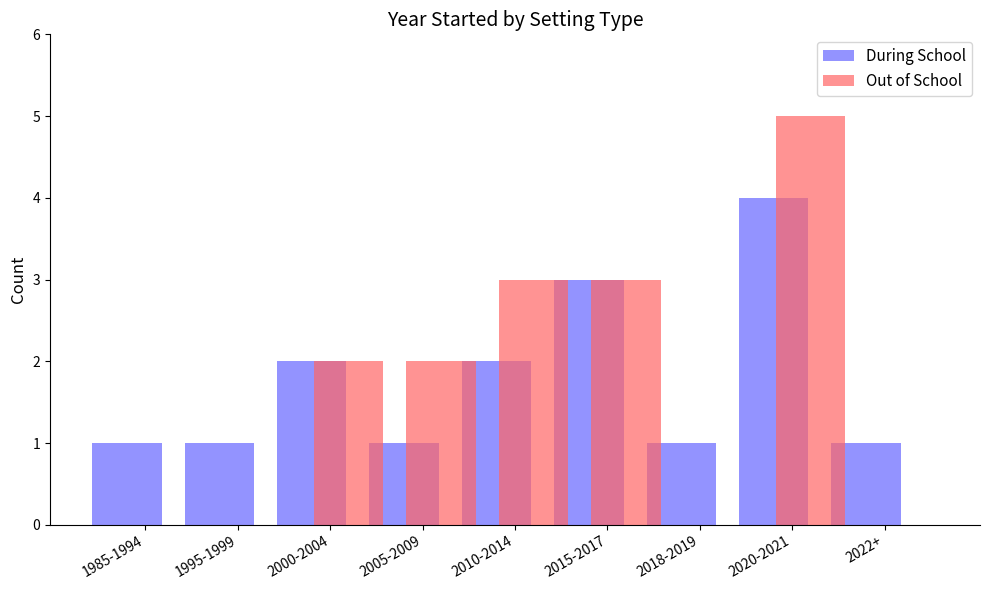

Count the number of categories in the chart.

9